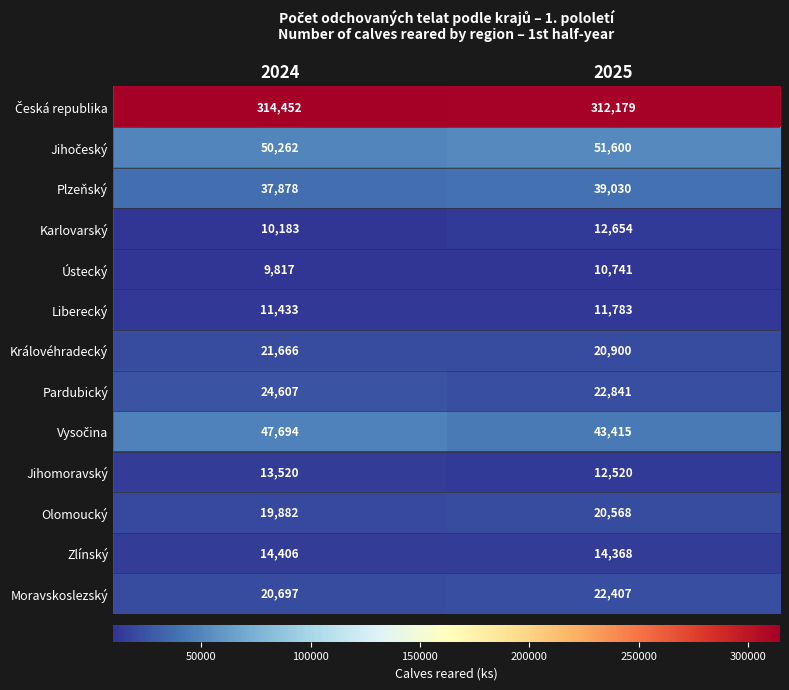

What is the sum of the Olomoucký values at 2024 and 2025?

40450